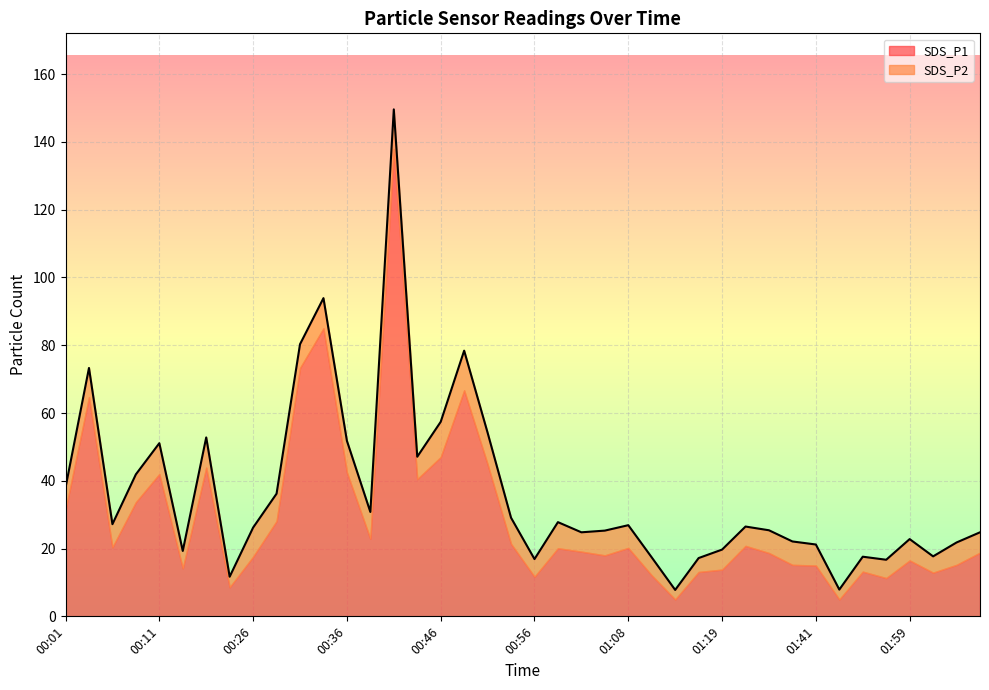

What is the ratio of the value at 00:43 to the value at 00:01?

1.2